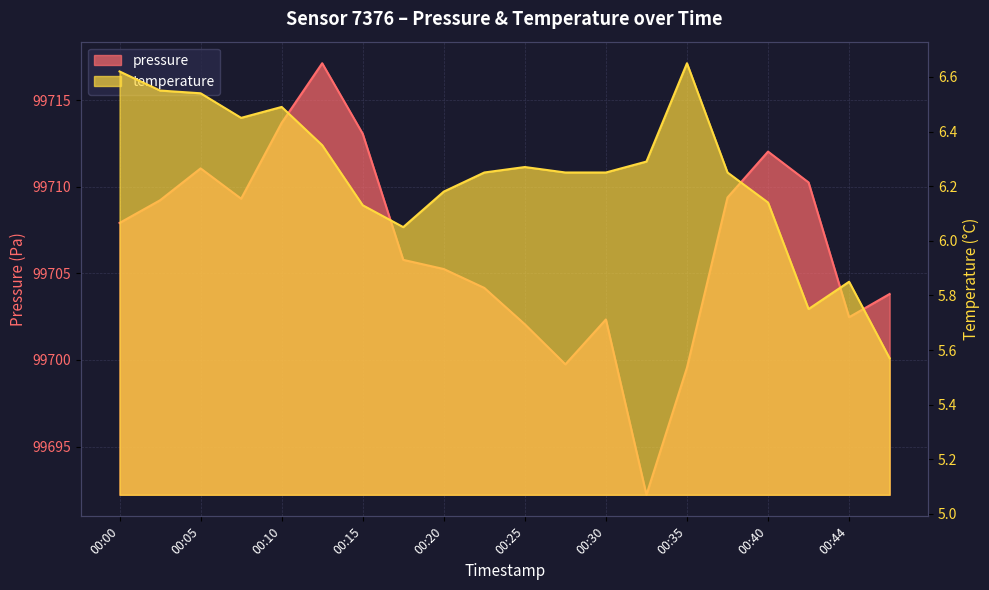

Rank the series by their average value, from highest to lowest.

pressure, temperature